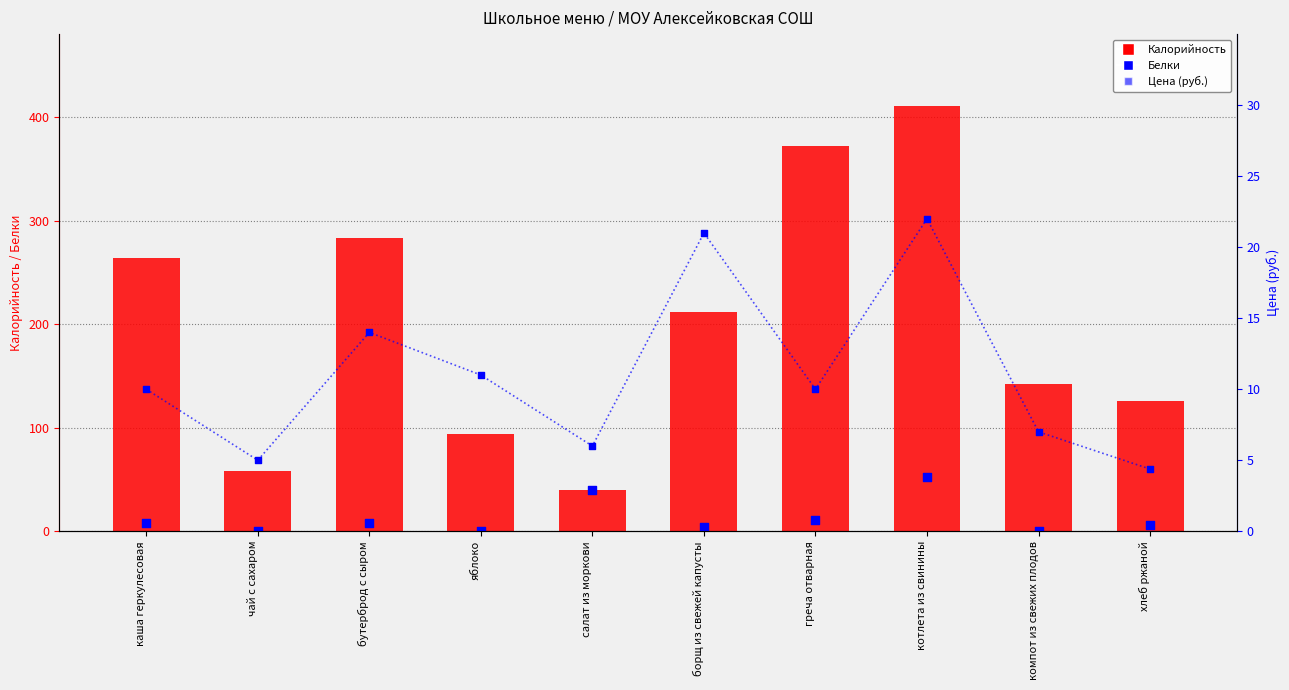

Which series reaches the maximum Y coordinate?

Калорийность